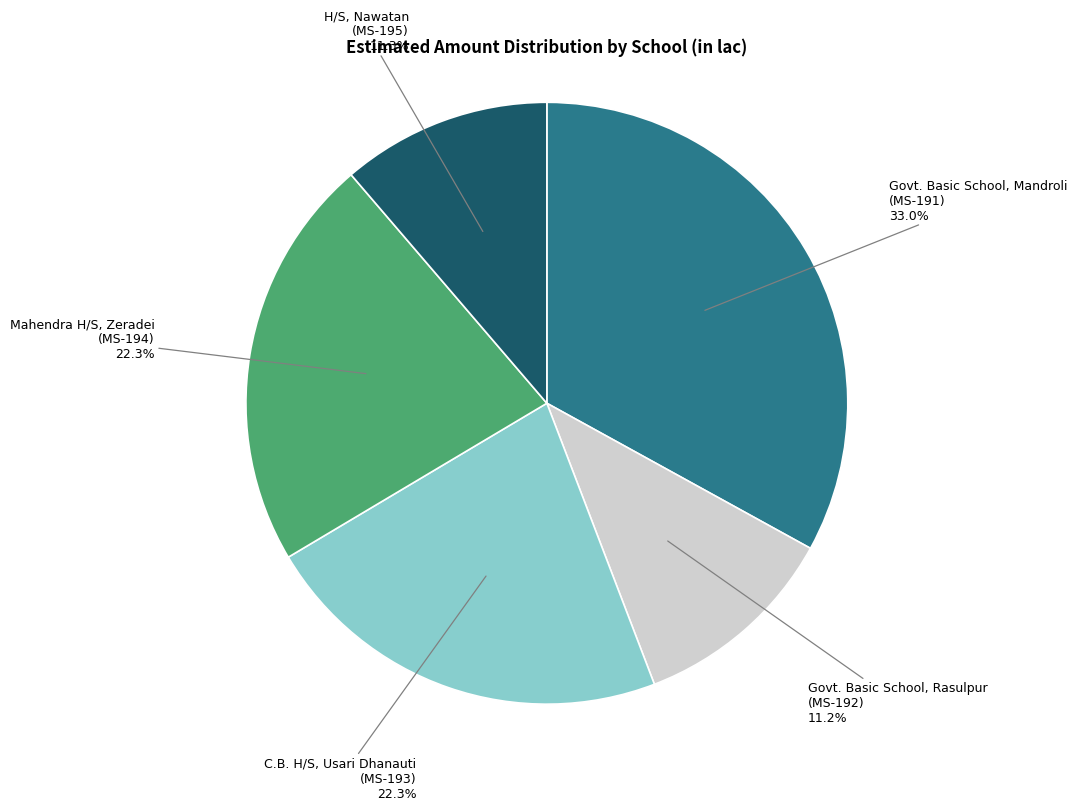

Between C.B. H/S, Usari Dhanauti (MS-193) and Govt. Basic School, Mandroli (MS-191), which is larger?

Govt. Basic School, Mandroli (MS-191)